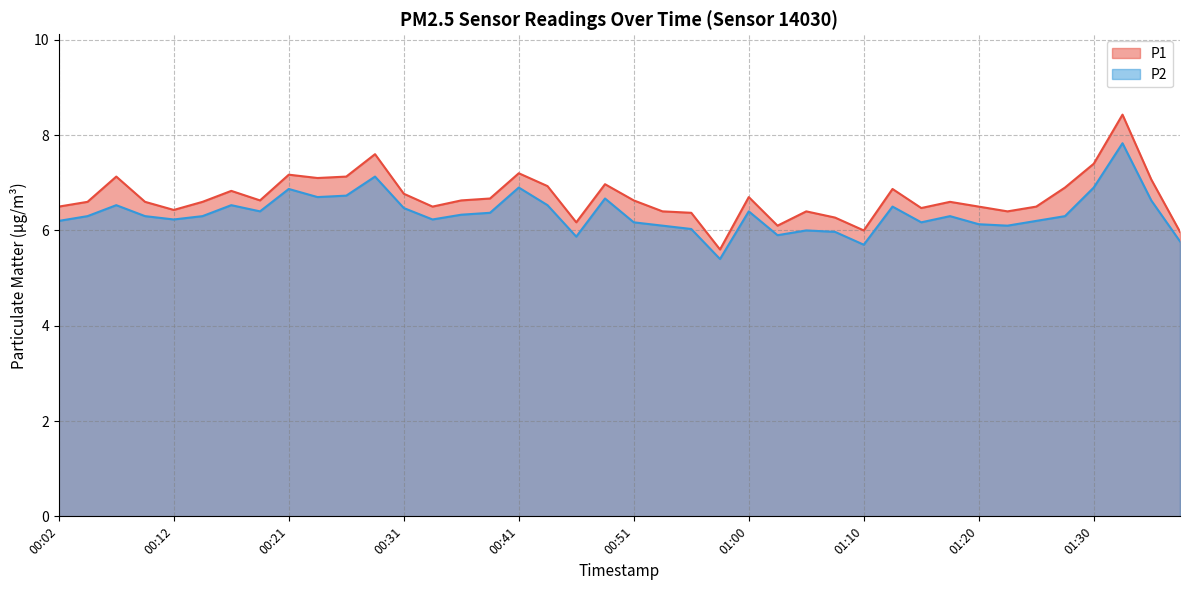

How many values in the P1 series exceed 6?

37